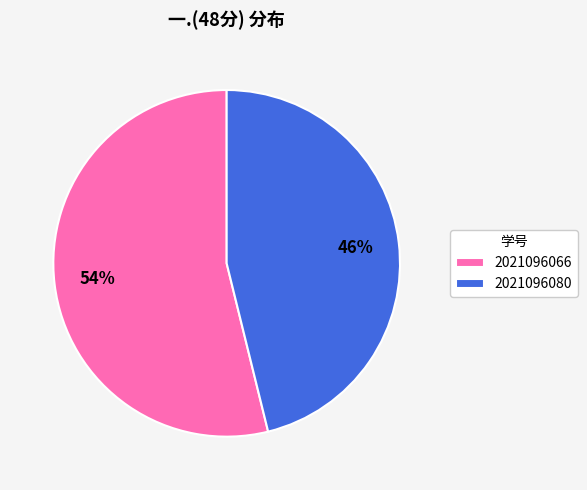

Do 2021096080 and 2021096066 together represent more than half of the pie?

Yes